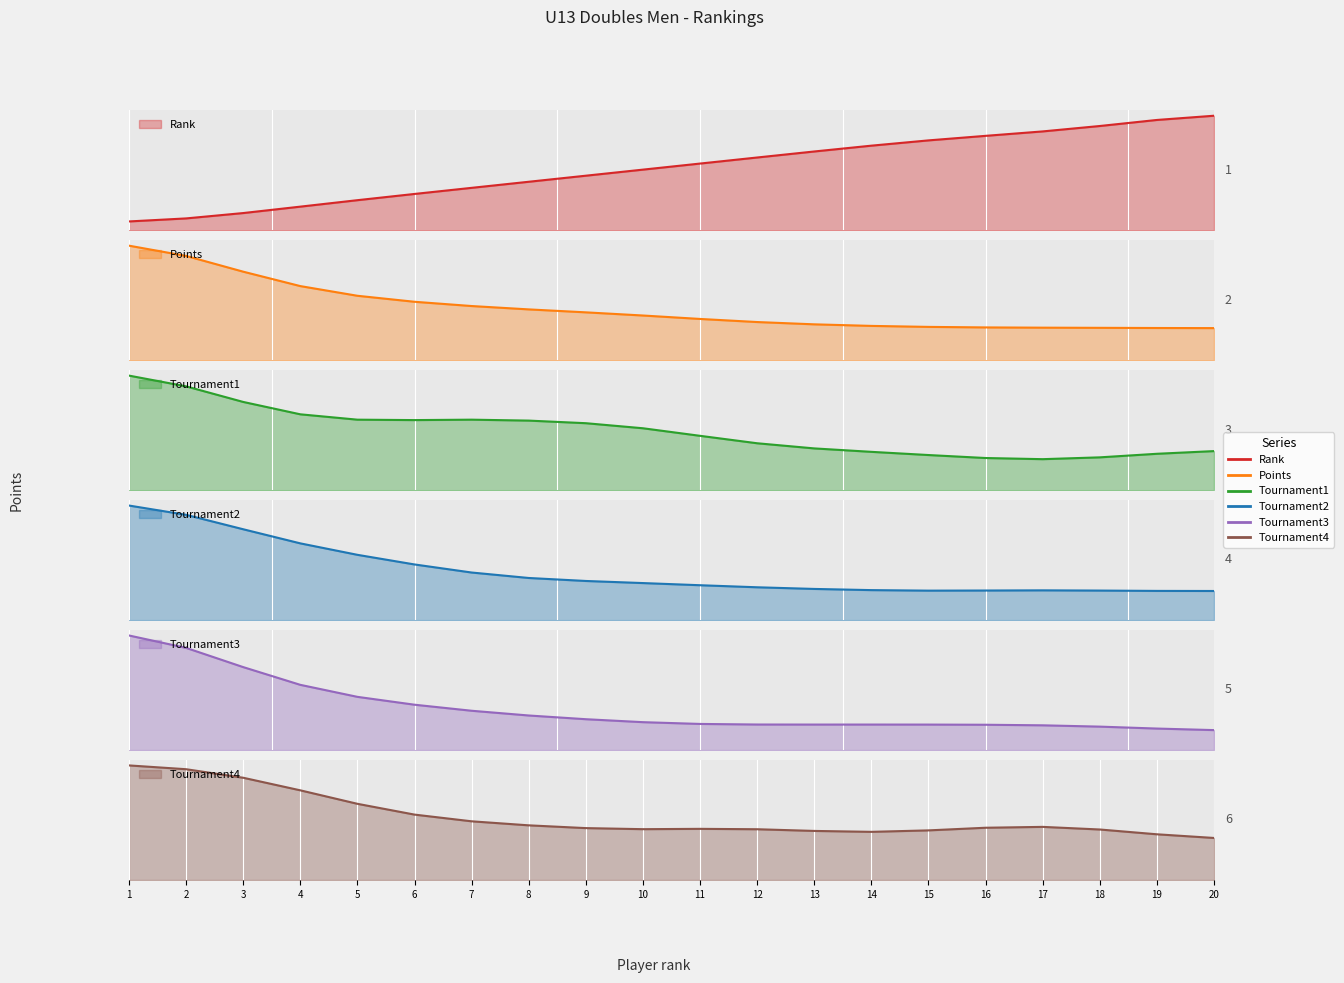

Reading left to right, what are all the values shown in this chart?

Rank: 1	1	3	4	5	6	7	8	9	10	11	12	13	14	15	16	16	16	19	20
Points: 4000	4000	2309	2069	2012	1839	1700	1558	1551	1526	1238	1164	1150	1064	1040	1038	1038	1038	1028	1015
Tournament1: 1200	1200	624	624	624	624	800	600	600	800	400	400	400	336	400	250	250	250	400	400
Tournament2: 1000	1000	600	600	500	500	300	300	336	300	280	250	250	250	200	250	250	250	200	250
Tournament3: 1000	1000	520	400	400	400	250	250	300	150	208	200	200	200	200	200	200	200	175	126
Tournament4: 400	400	400	280	280	165	200	208	165	138	200	200	150	152	150	200	200	200	139	125